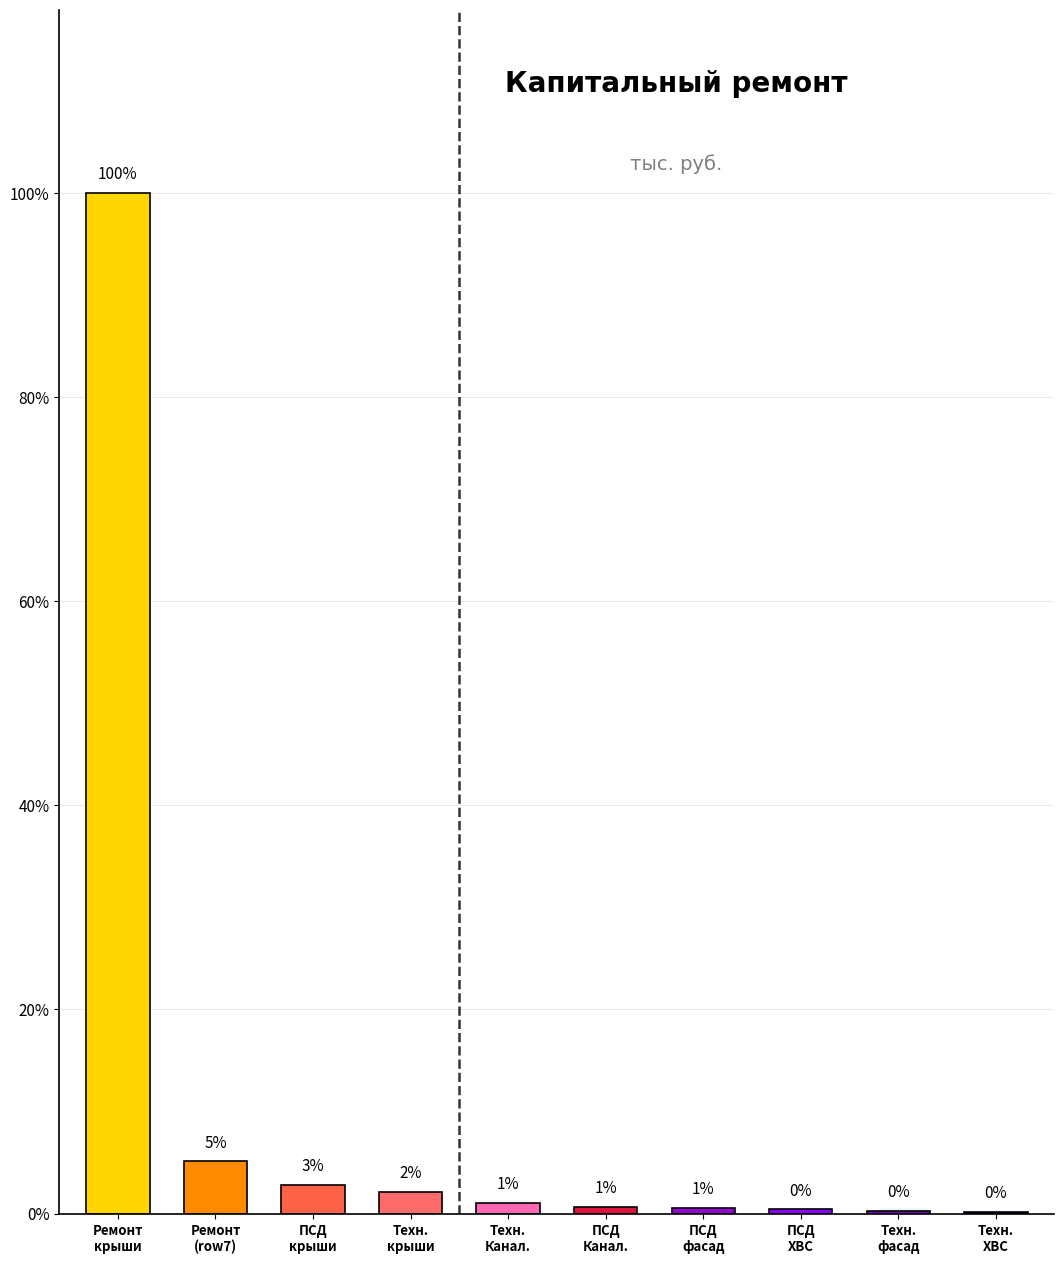

What is the label of the 3rd bar from the left?

ПСД
крыши